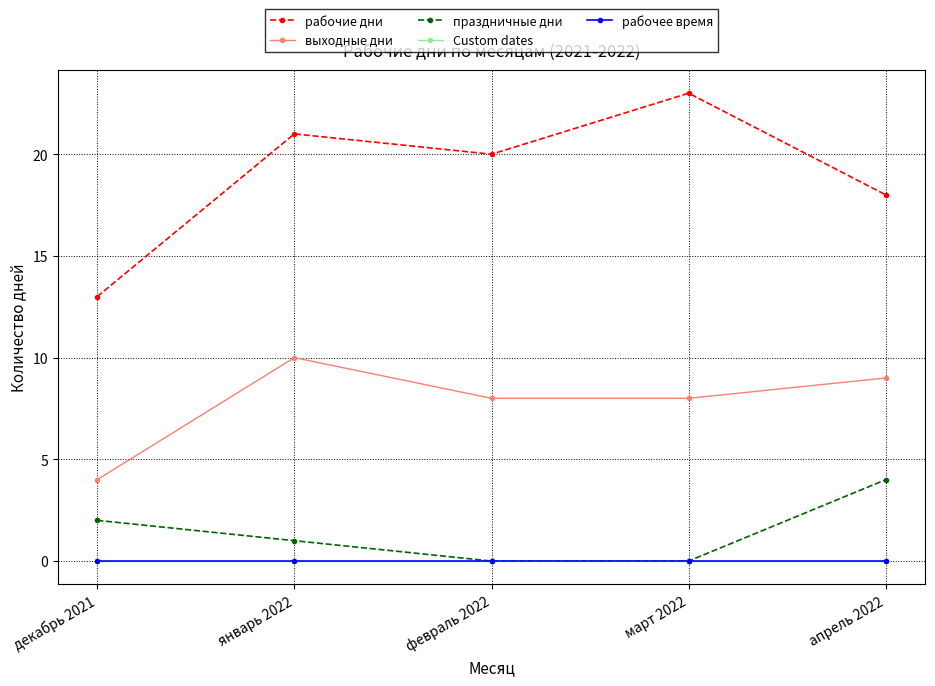

Rank the categories by Custom dates value from highest to lowest.

декабрь 2021, январь 2022, февраль 2022, март 2022, апрель 2022